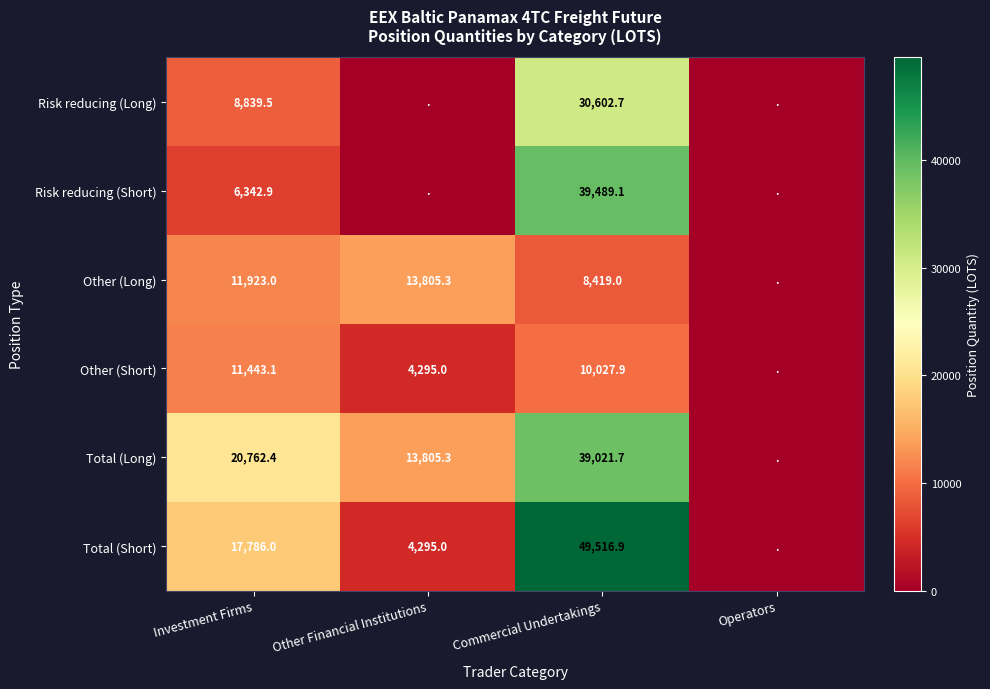

Is the value of Total (Long) at Other Financial Institutions greater than the value of Other (Short) at Other Financial Institutions?

Yes